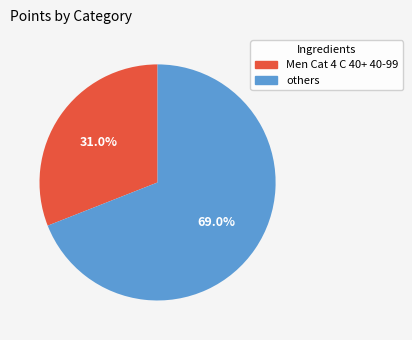

To the nearest percent, what is the average slice percentage?

50%